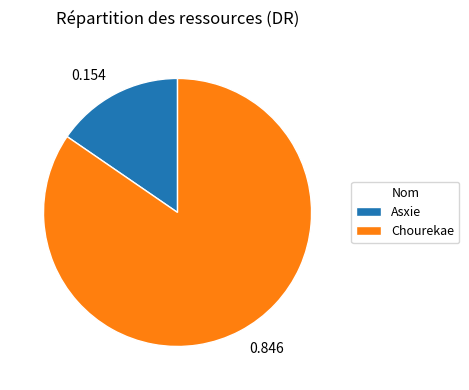

Do Asxie and Chourekae together represent more than half of the pie?

Yes